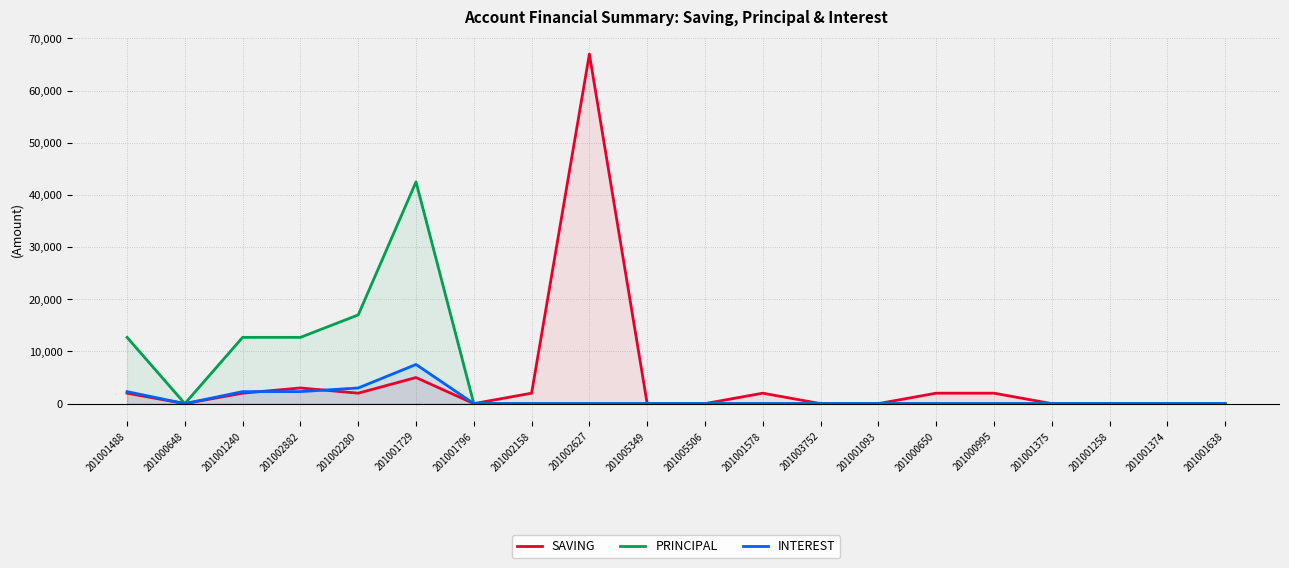

What position from the left is 201002280?

5